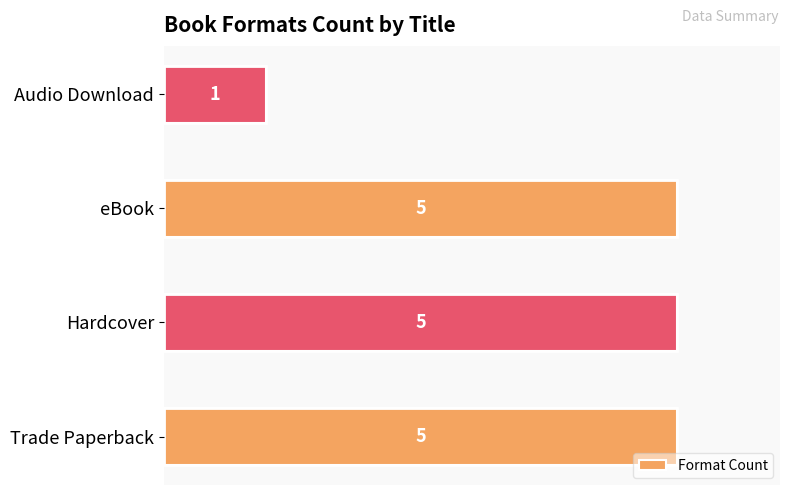

Approximately how many times larger is the value at eBook compared to Hardcover?

1.0